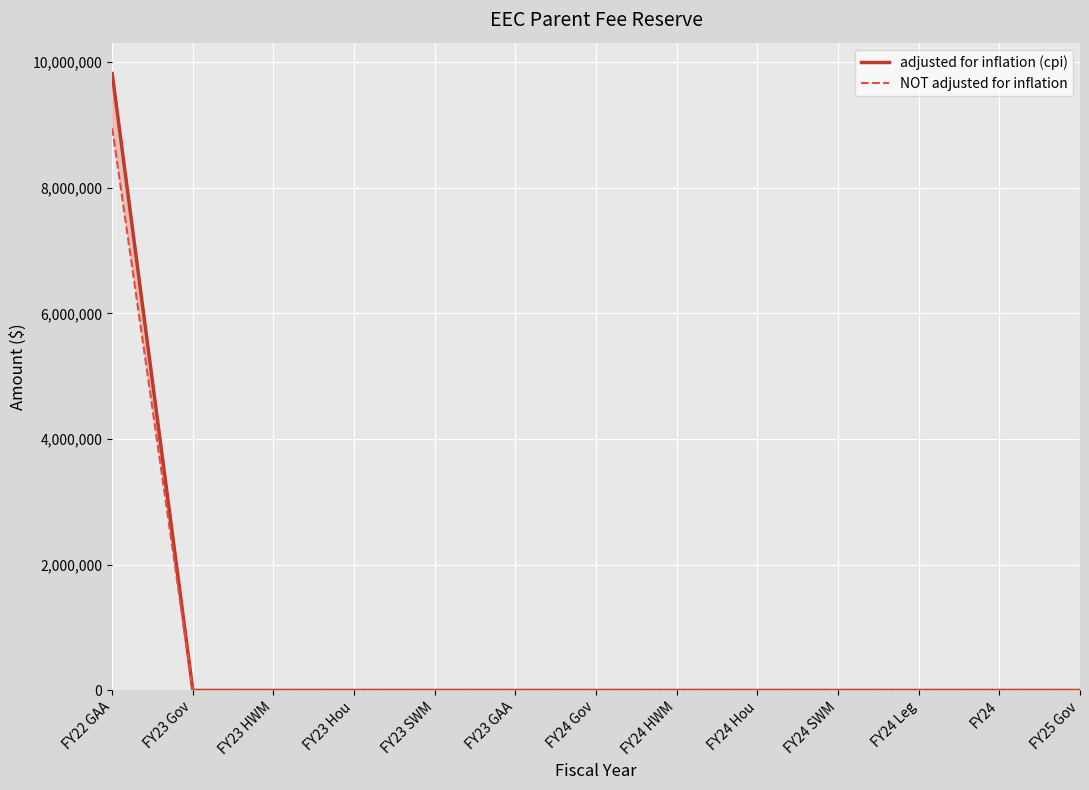

What is the total value across all series at FY22 GAA?

18769577